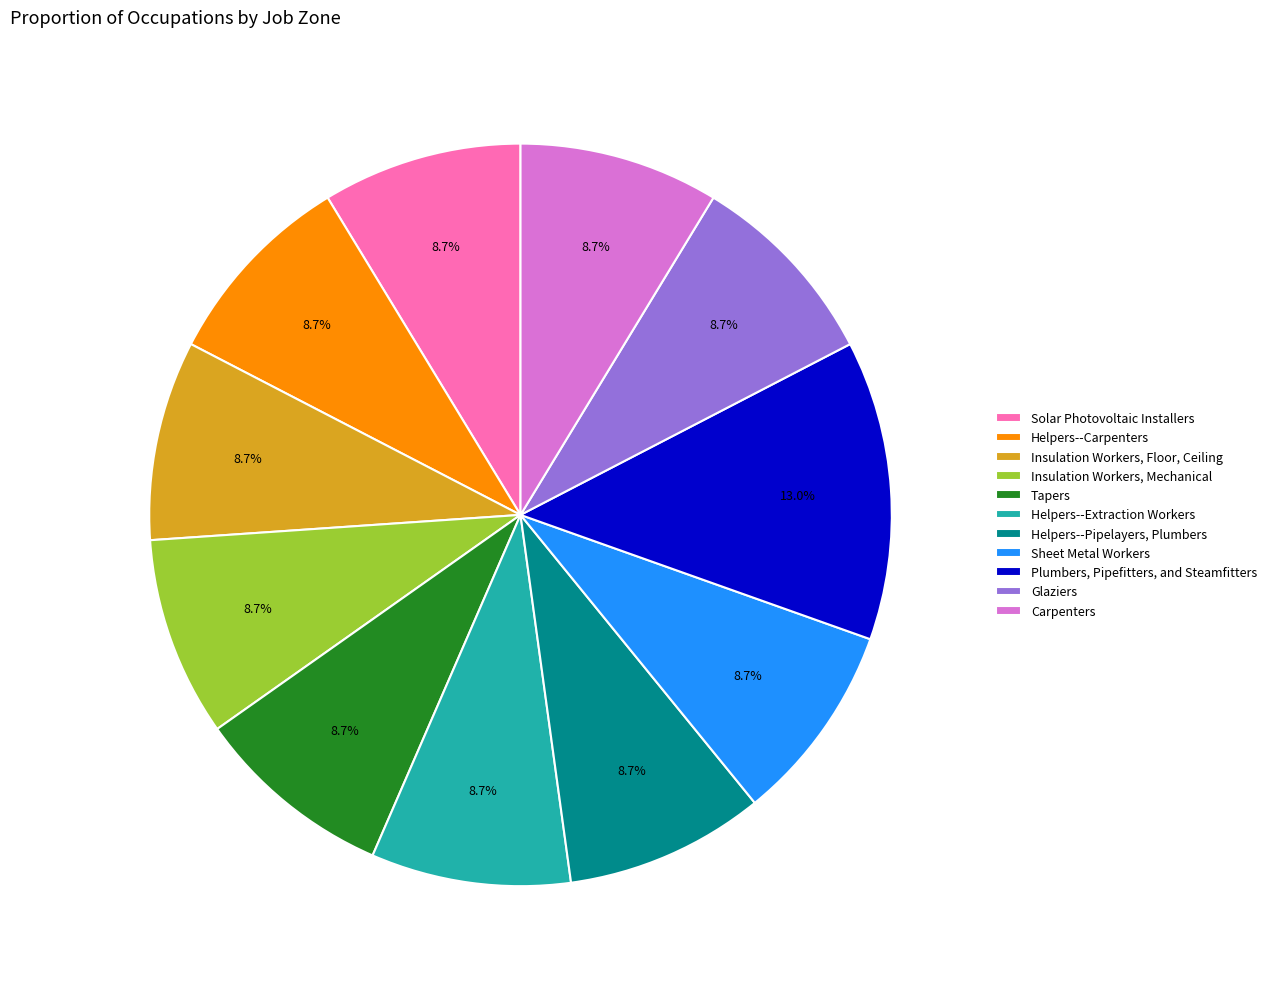

Is there a majority slice in this chart?

No